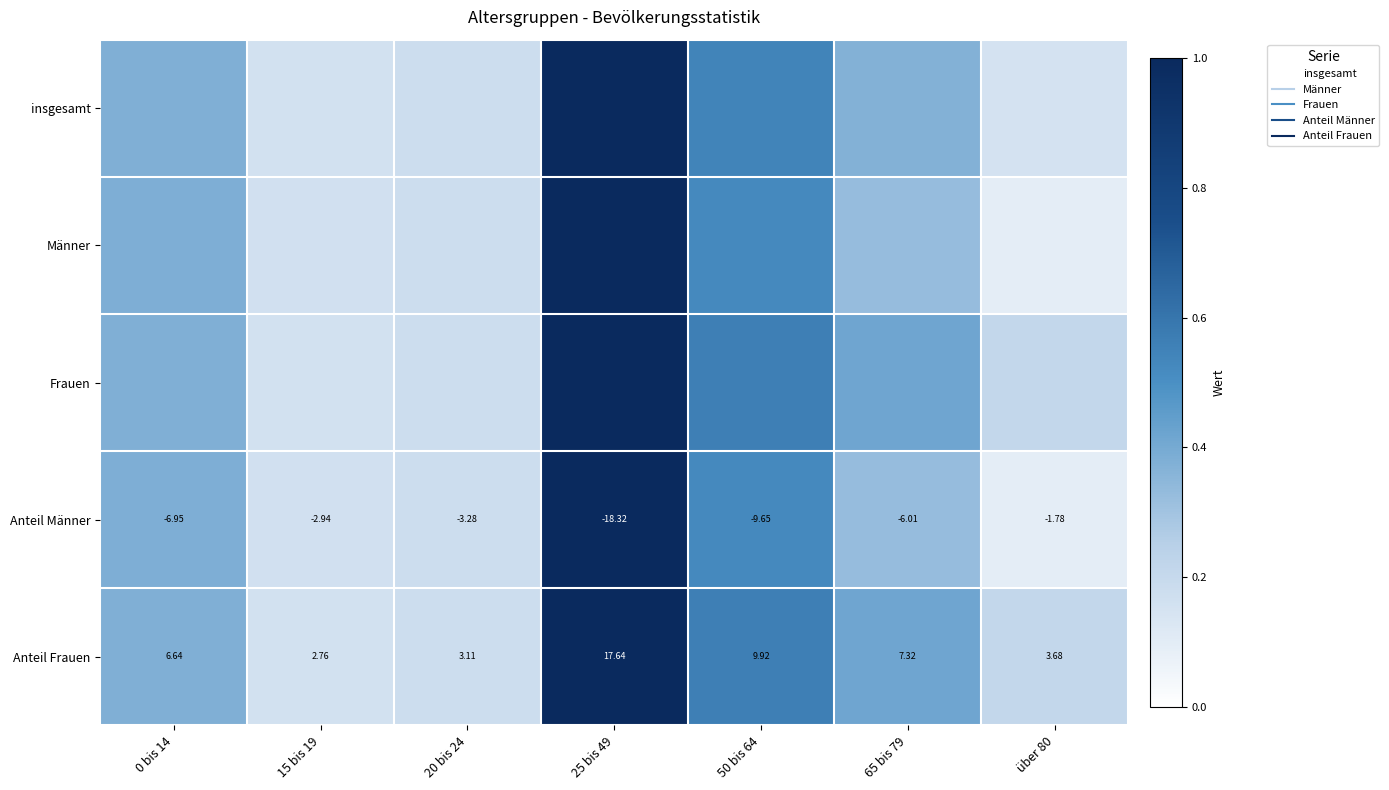

True or false: Anteil Frauen has a value of 0.6 at 25 bis 49.

False